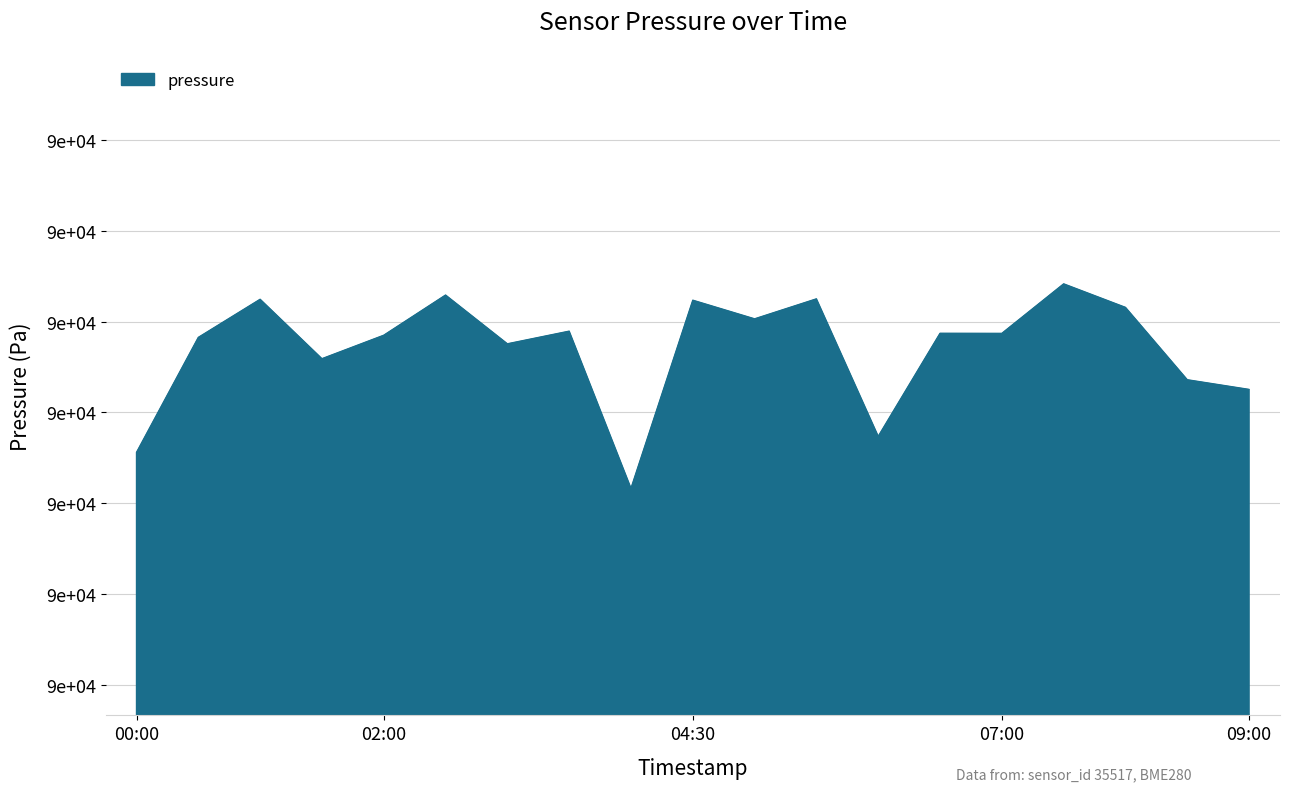

At which category does the data reach its first local valley?

01:30